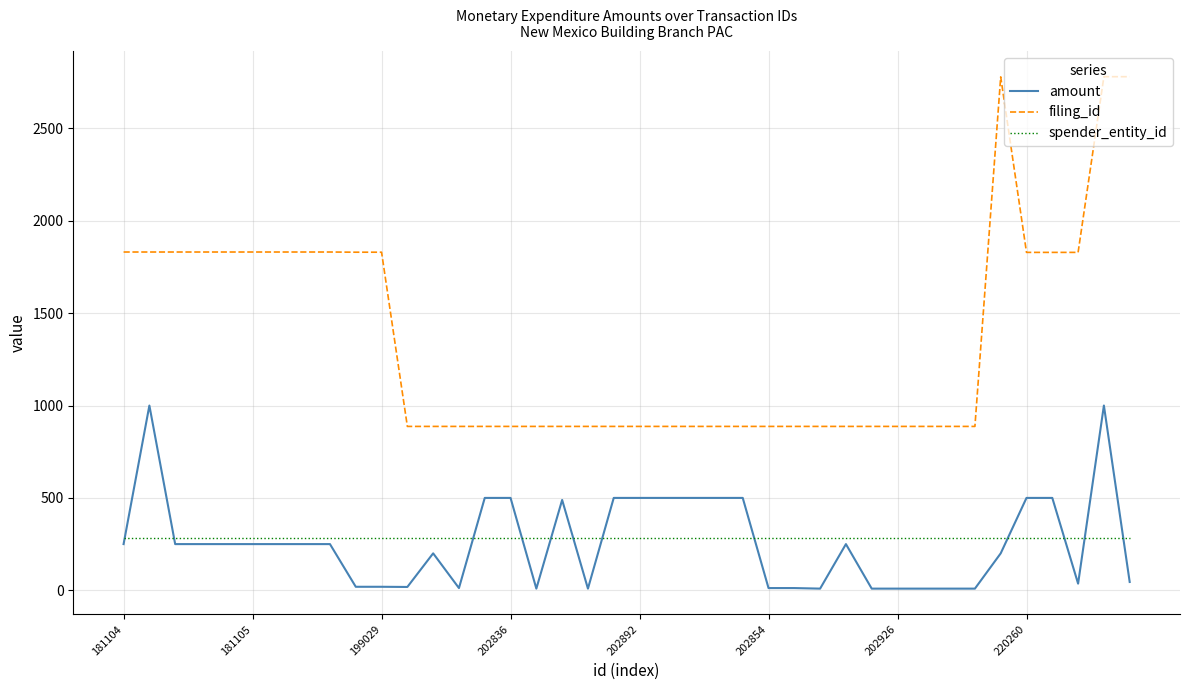

True or false: amount and filing_id intersect in this chart.

False